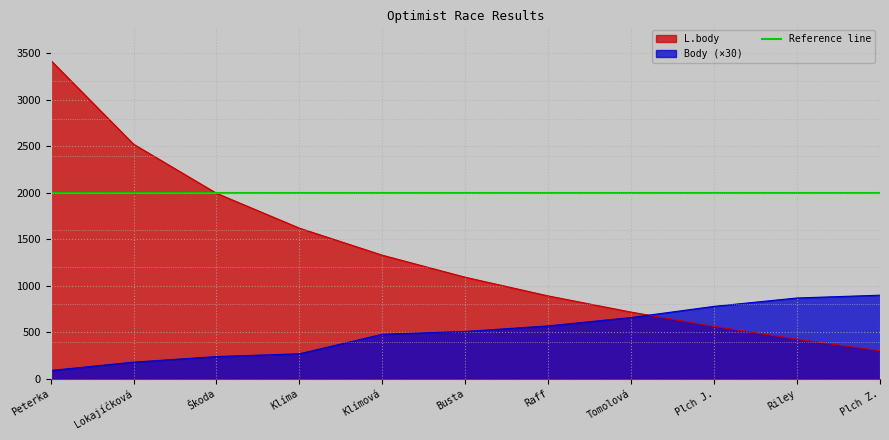

At which label is L.body closest to 1865?

Škoda